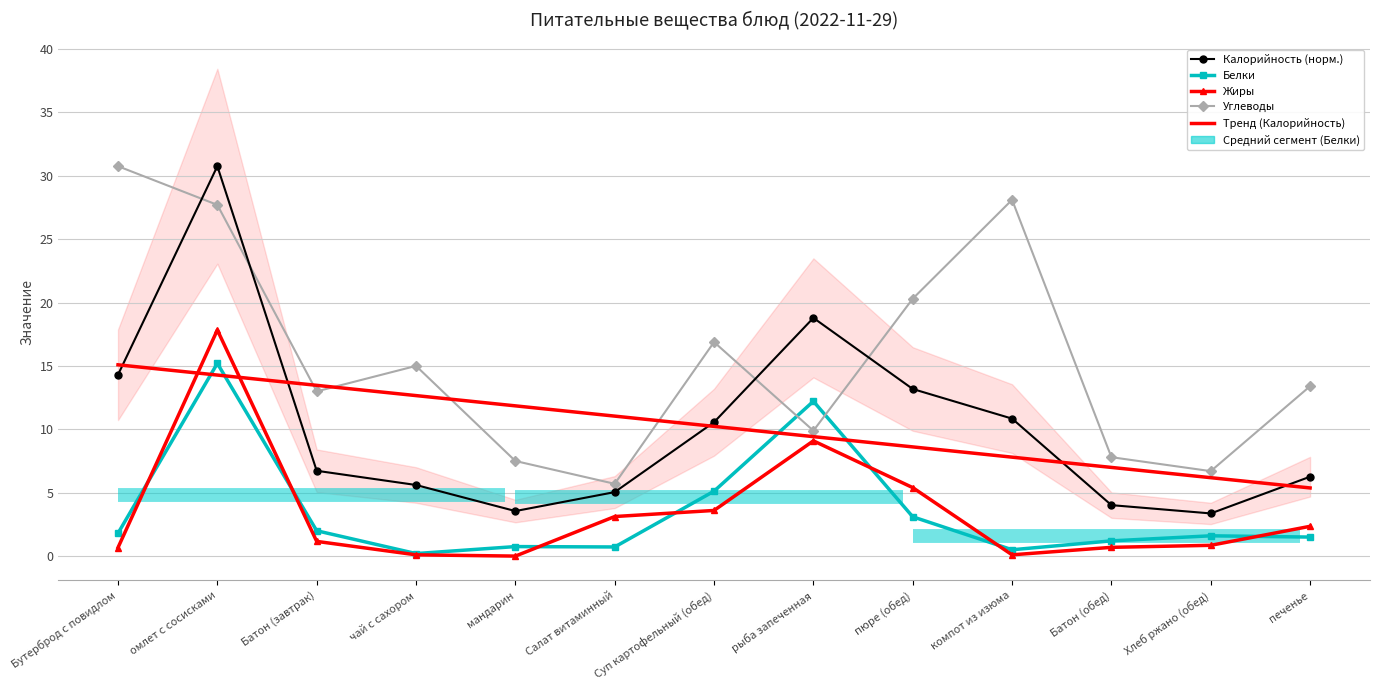

How many lines are shown in the chart?

5